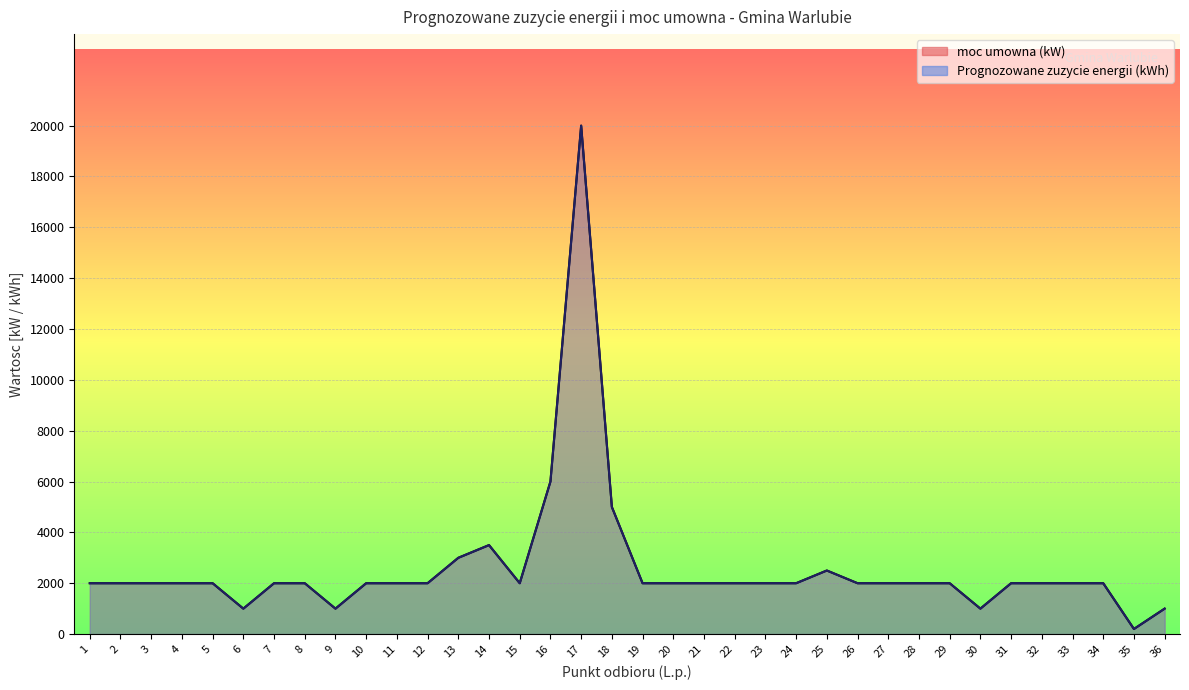

What are all the series names shown in the legend?

moc umowna (kW), Prognozowane zuzycie energii (kWh)